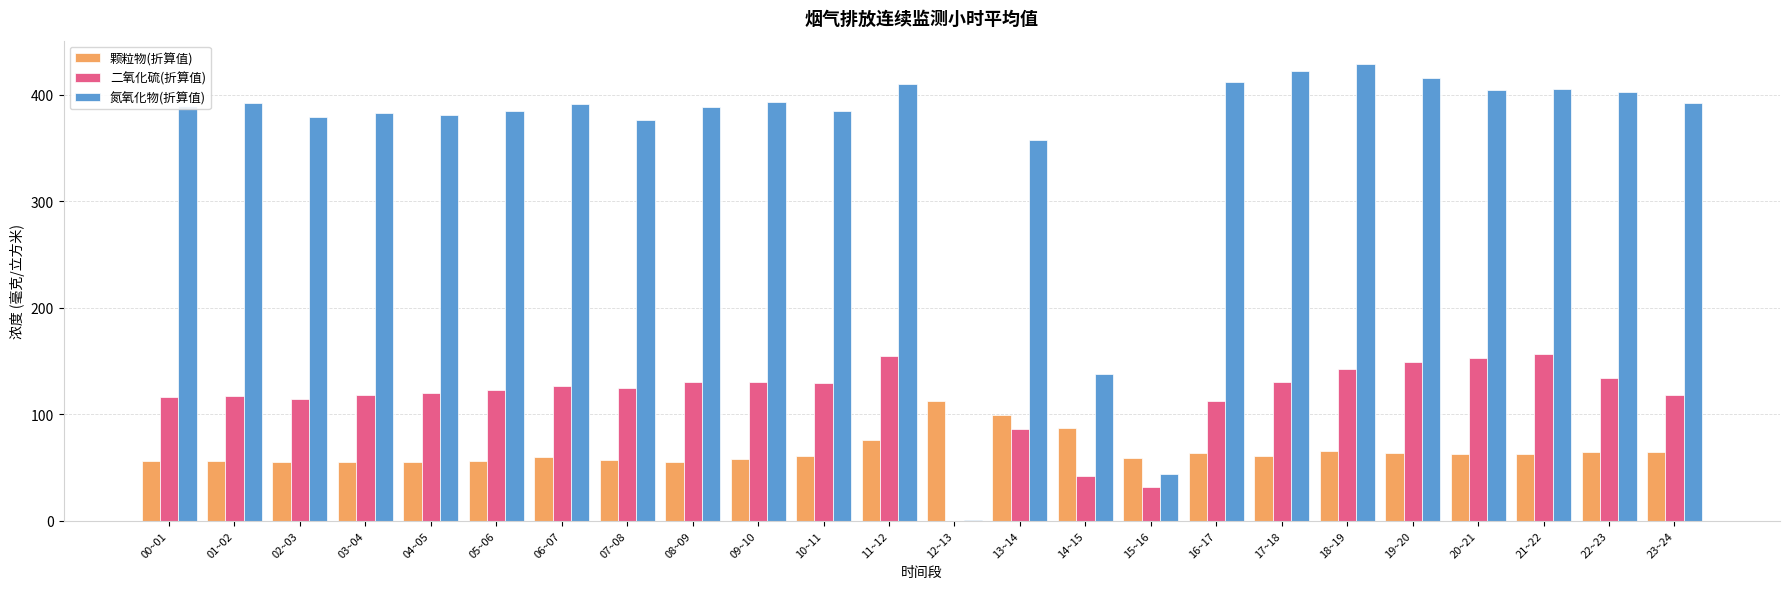

What is the sum of all 颗粒物(折算值) values?

1565.0